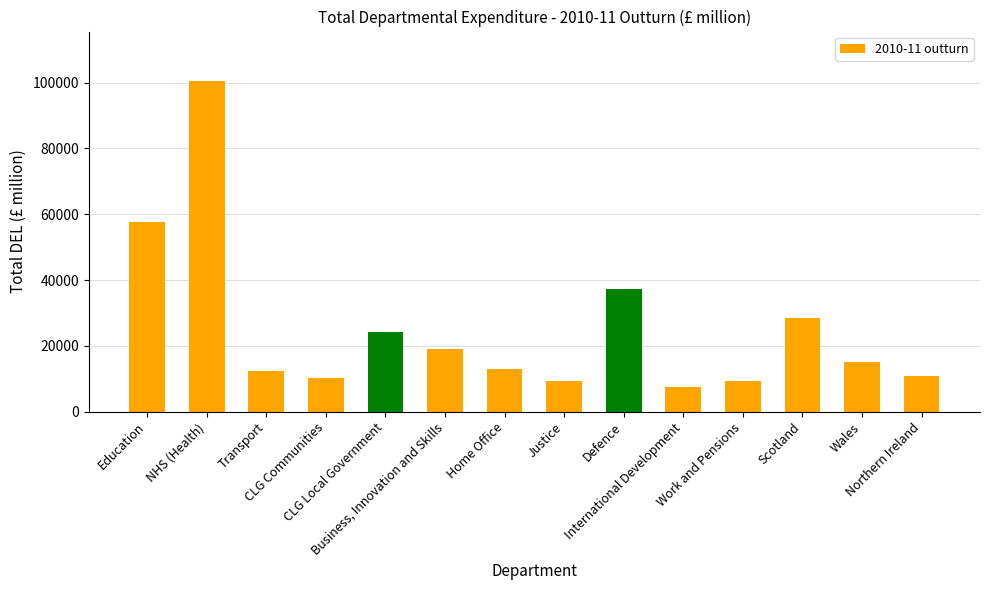

At which category does the chart reach its minimum across all series?

International Development